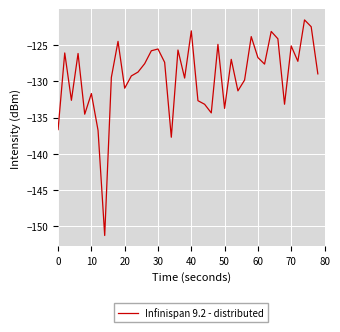

What is the difference between the maximum and minimum values?

29.7